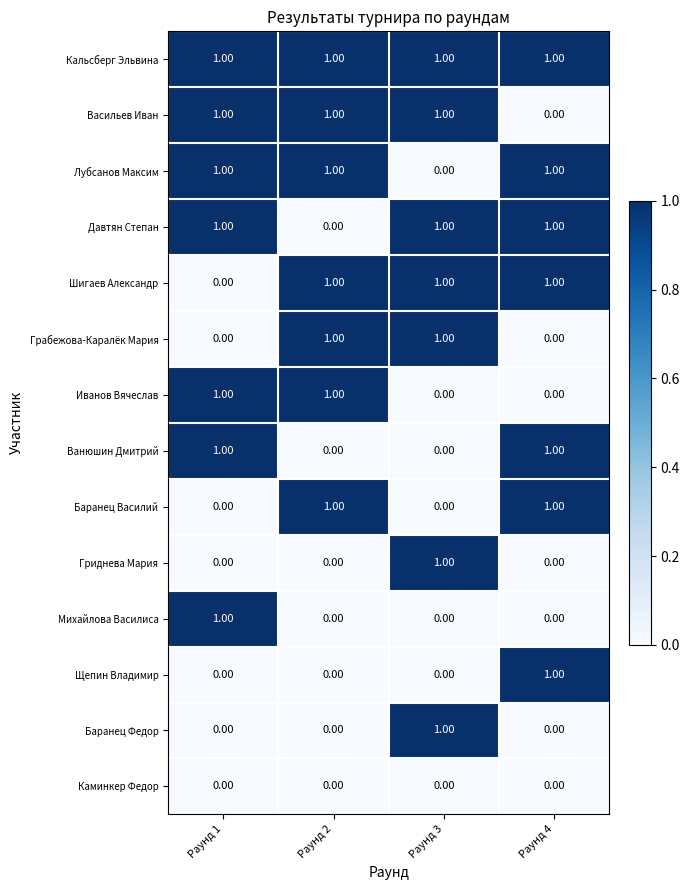

What is the sum of all Лубсанов Максим values?

3